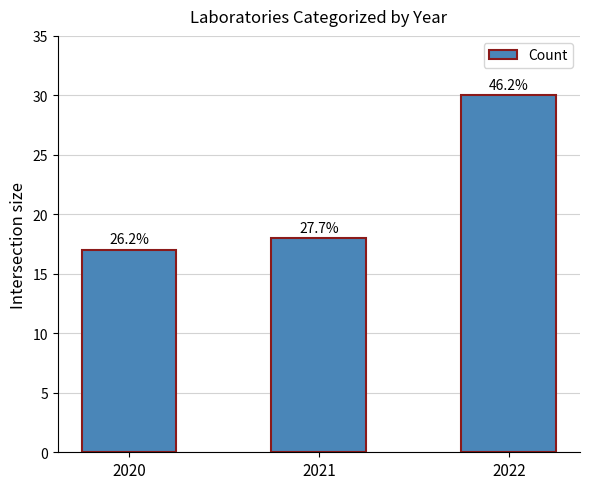

At which category does the chart reach its minimum across all series?

2020